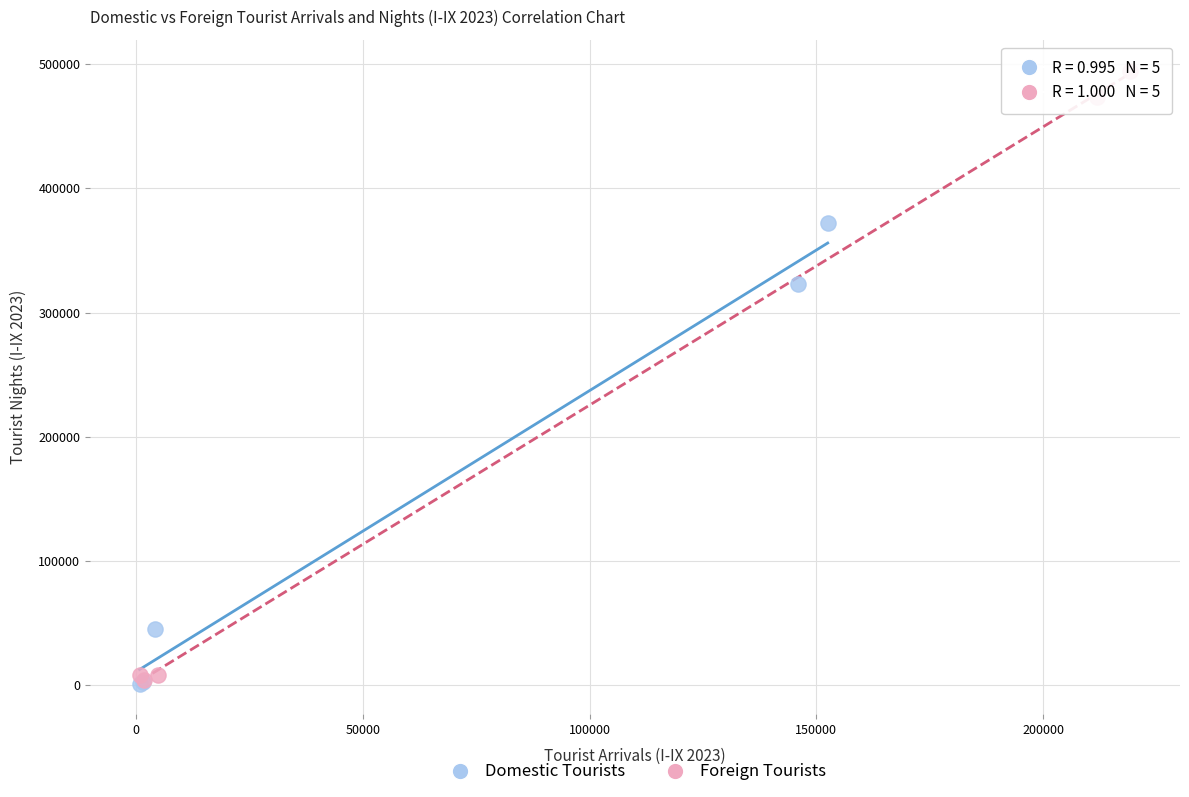

Which series contains the highest Y value?

Foreign Tourists